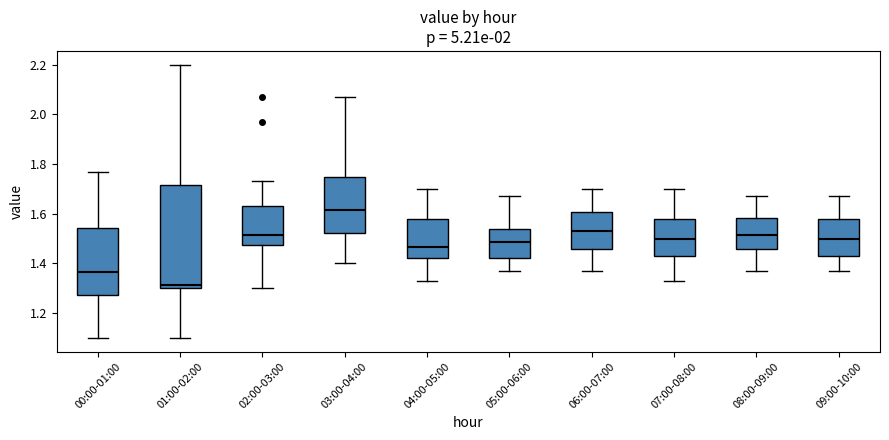

Which box's median line is the lowest?

01:00-02:00